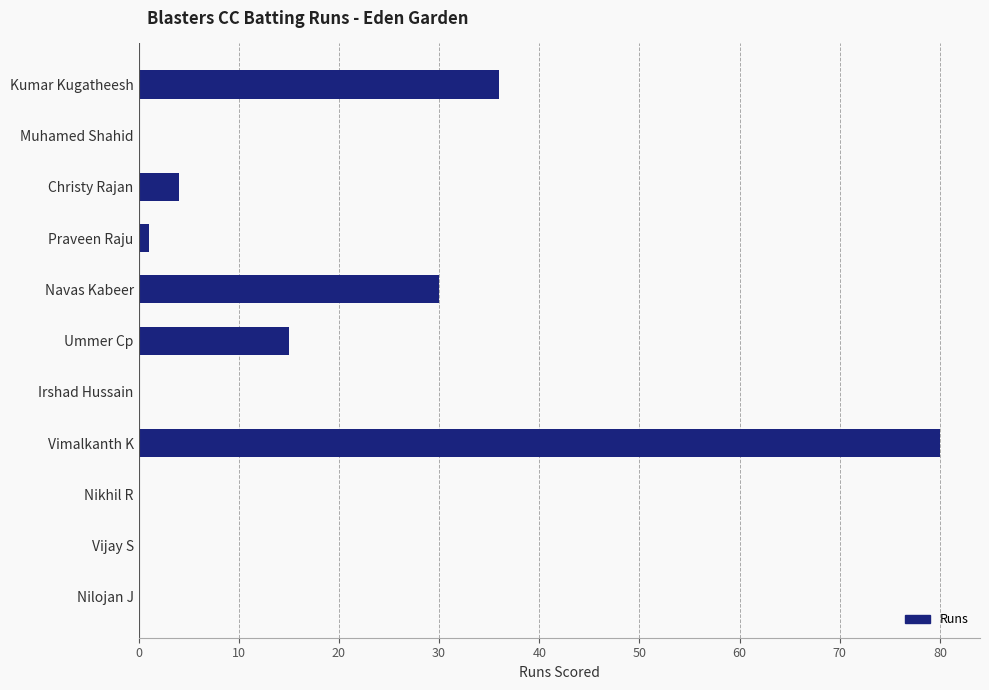

What is the sum of all values?

166